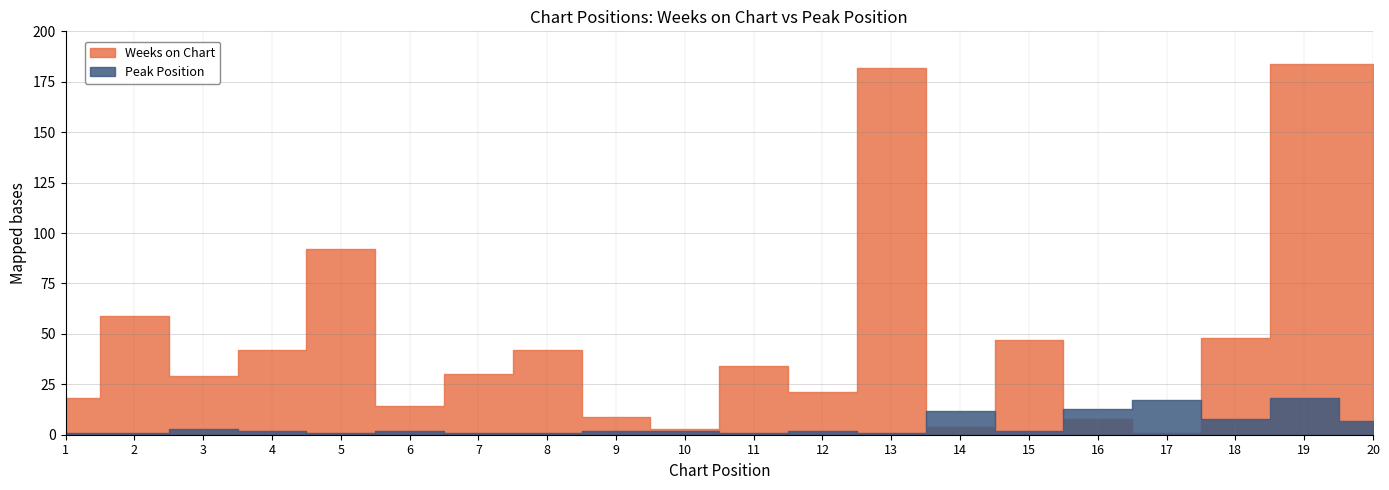

What is the difference between the maximum and minimum values in the Peak Position series?

17